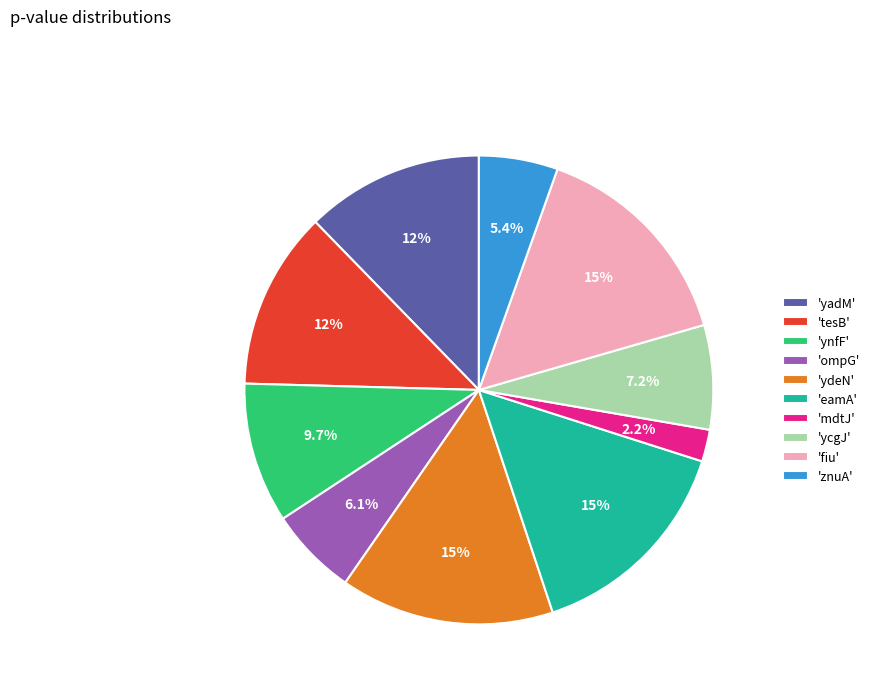

Does 'mdtJ' represent more than half of the total?

No